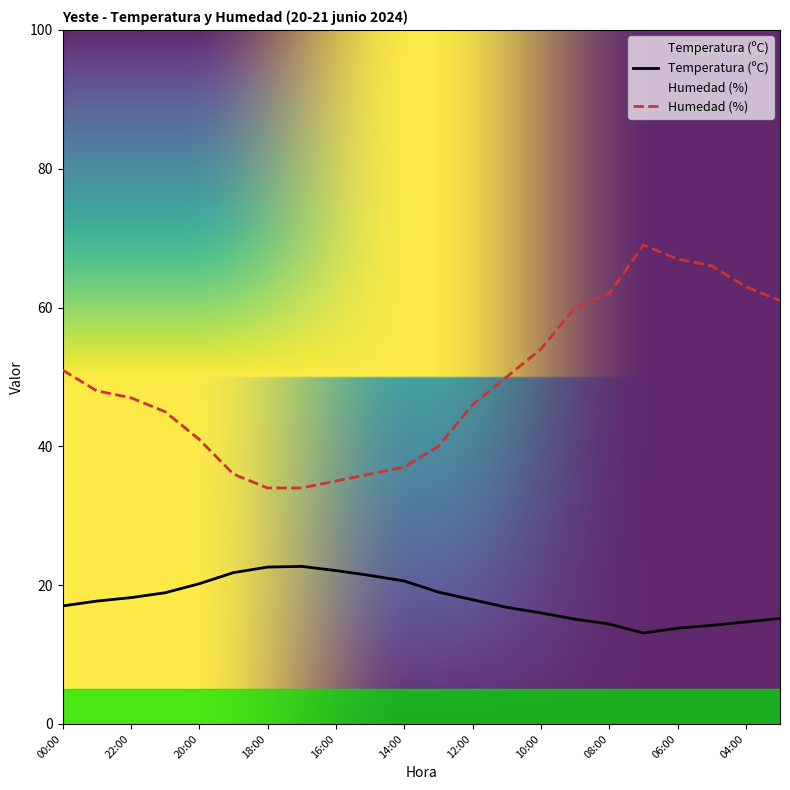

At how many categories does at least one series exceed 19?

22